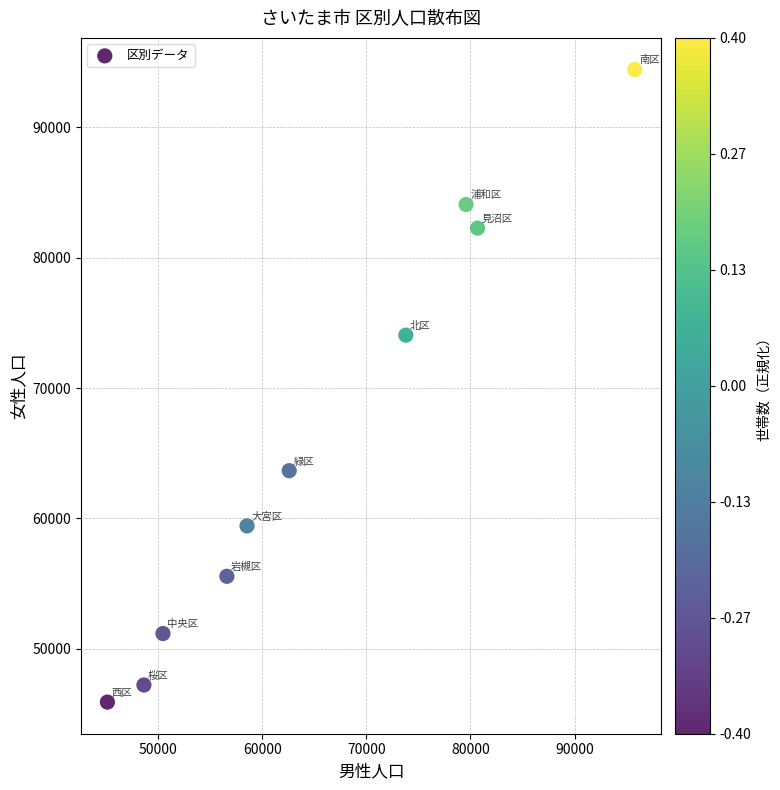

What Y value in the scatter plot is closest to 70176?

74062